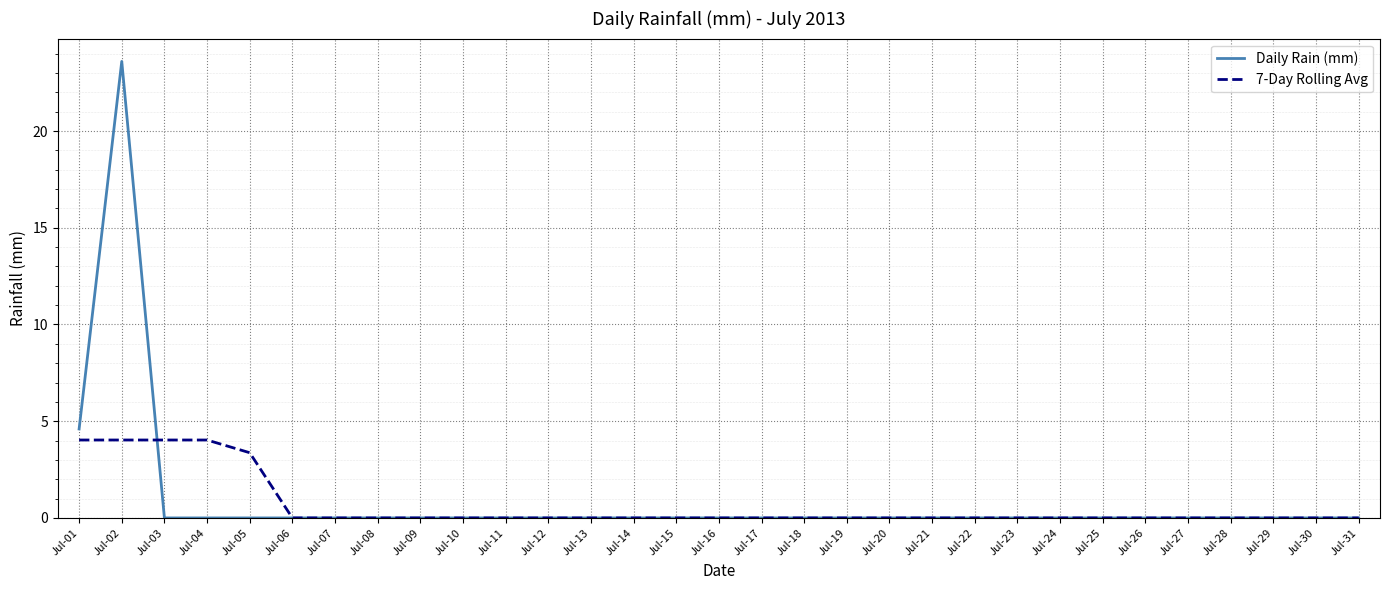

What is the highest value of the Daily Rain (mm) series?

23.6